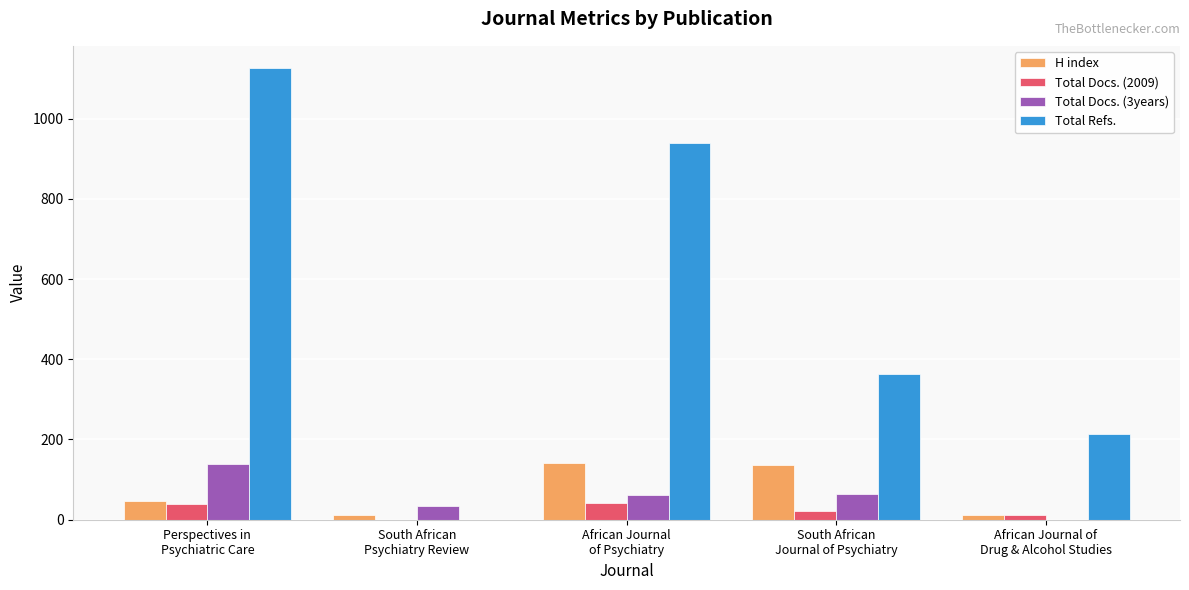

What is the sum of all H index values?

347